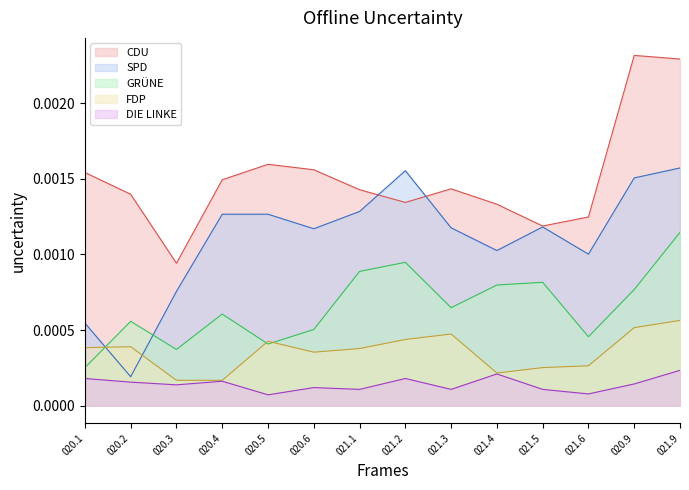

True or false: SPD and GRÜNE intersect in this chart.

True